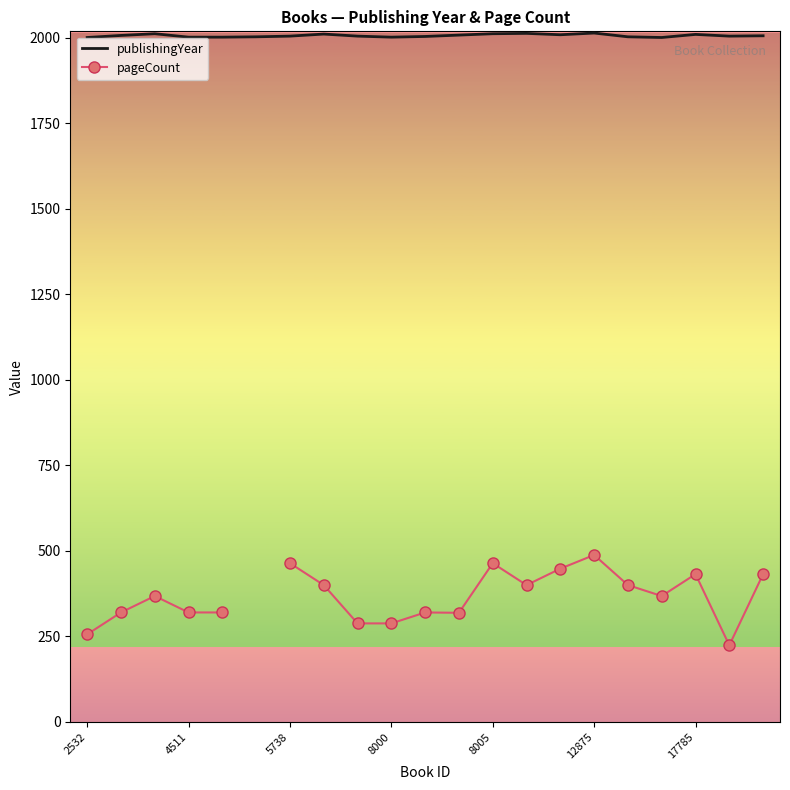

What is the maximum value shown in the chart?

2014.0